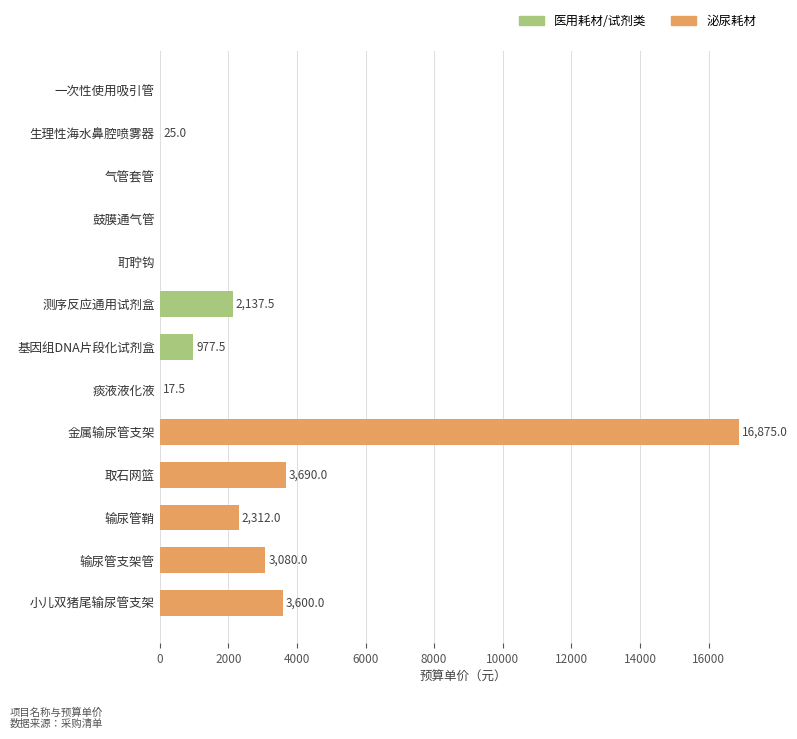

Which label corresponds to the largest value in the chart?

金属输尿管支架